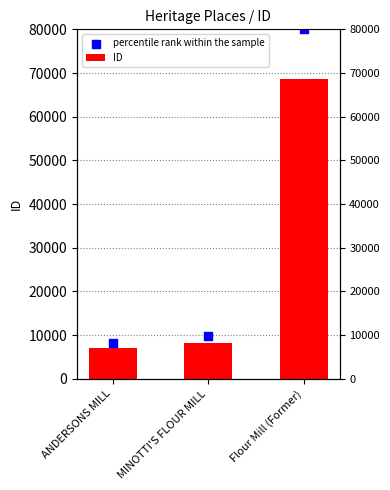

Is the value of ID at Flour Mill (Former) greater than the value of percentile rank within the sample at ANDERSONS MILL?

Yes